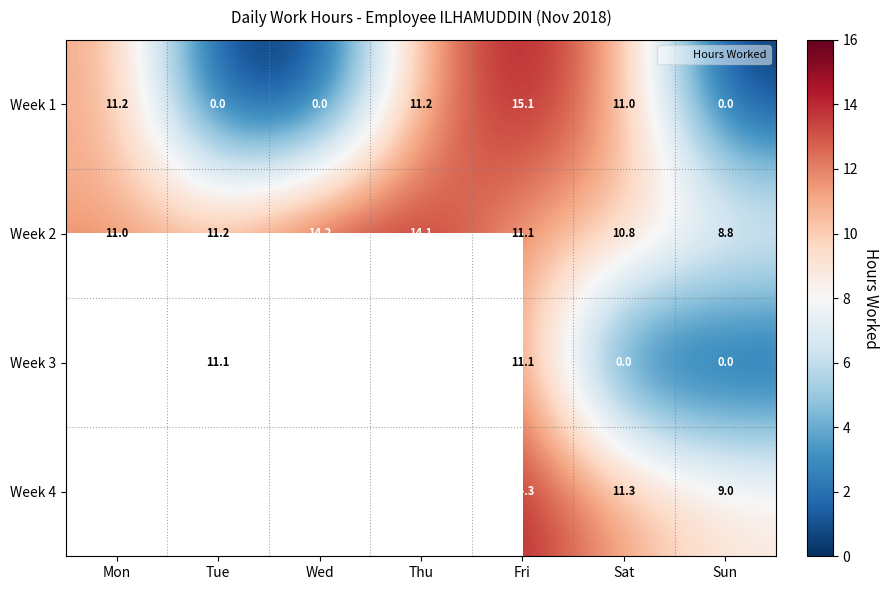

How many values in the Week 3 series exceed 11?

5